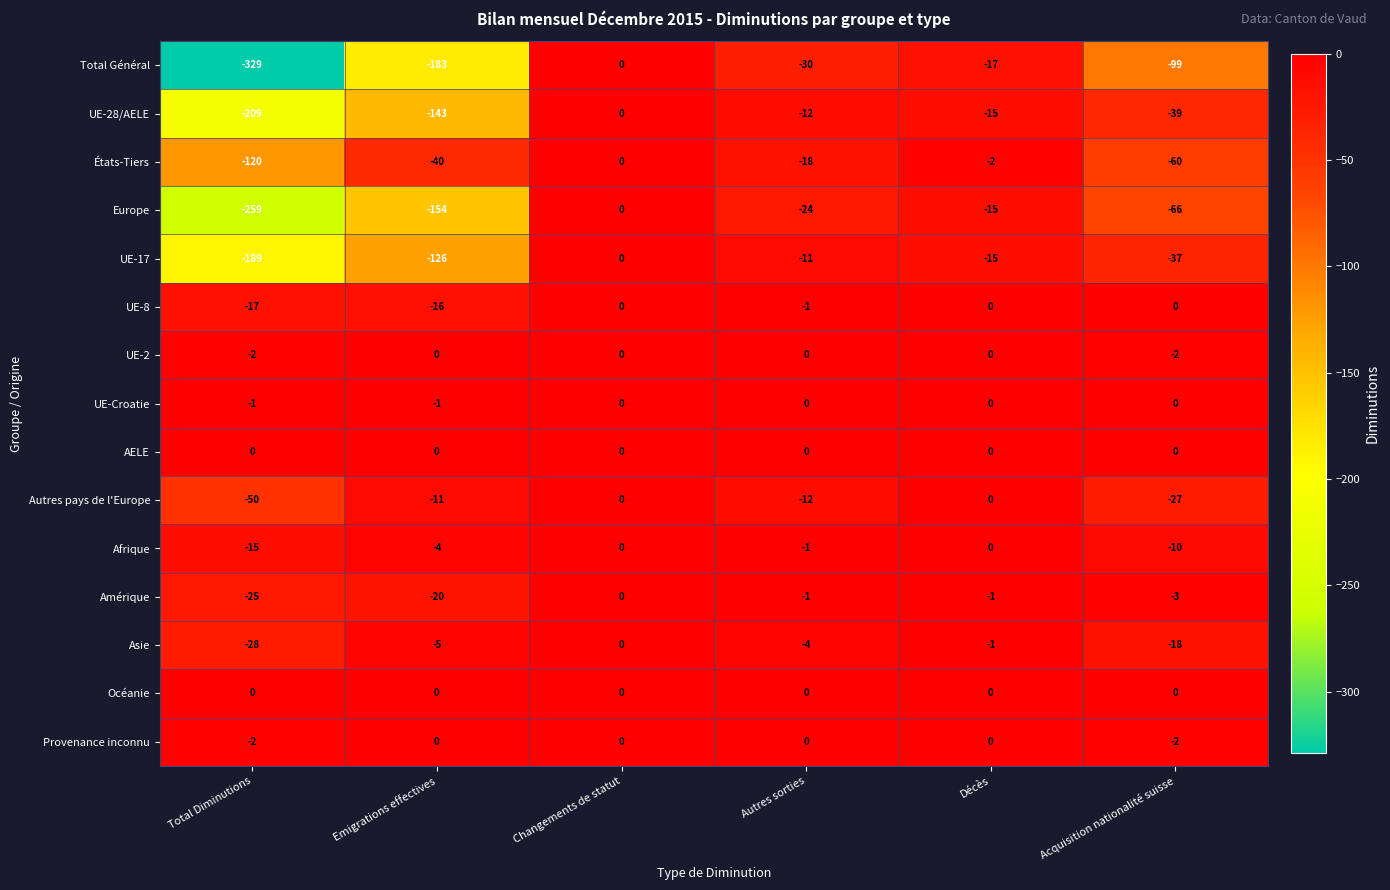

The value of UE-17 at Emigrations effectives is -64. True or false?

False